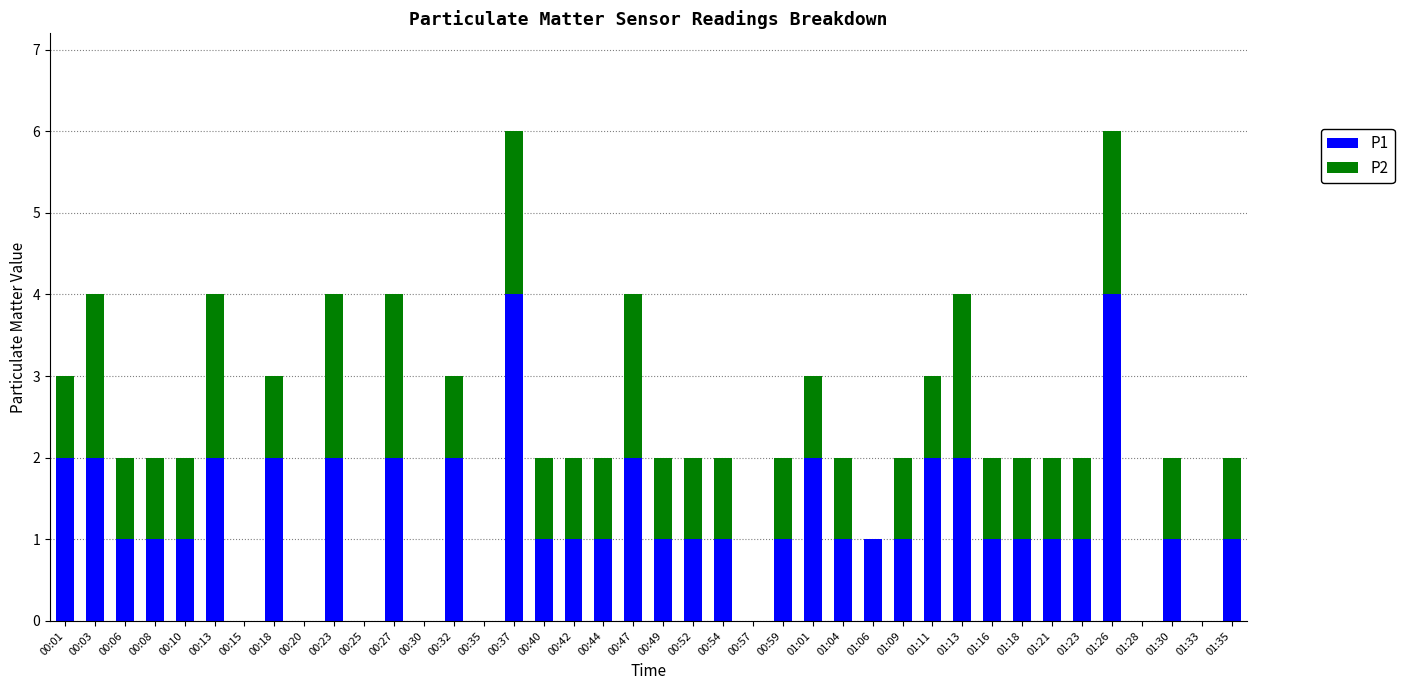

True or false: P1 has a value of 3 at 00:23.

False